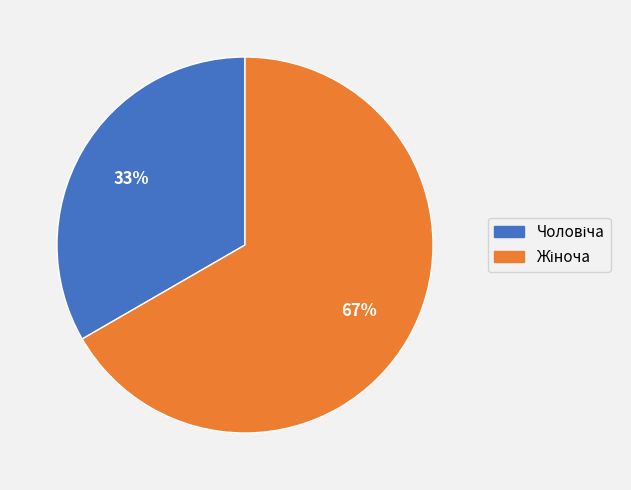

Is there a majority slice in this chart?

Yes